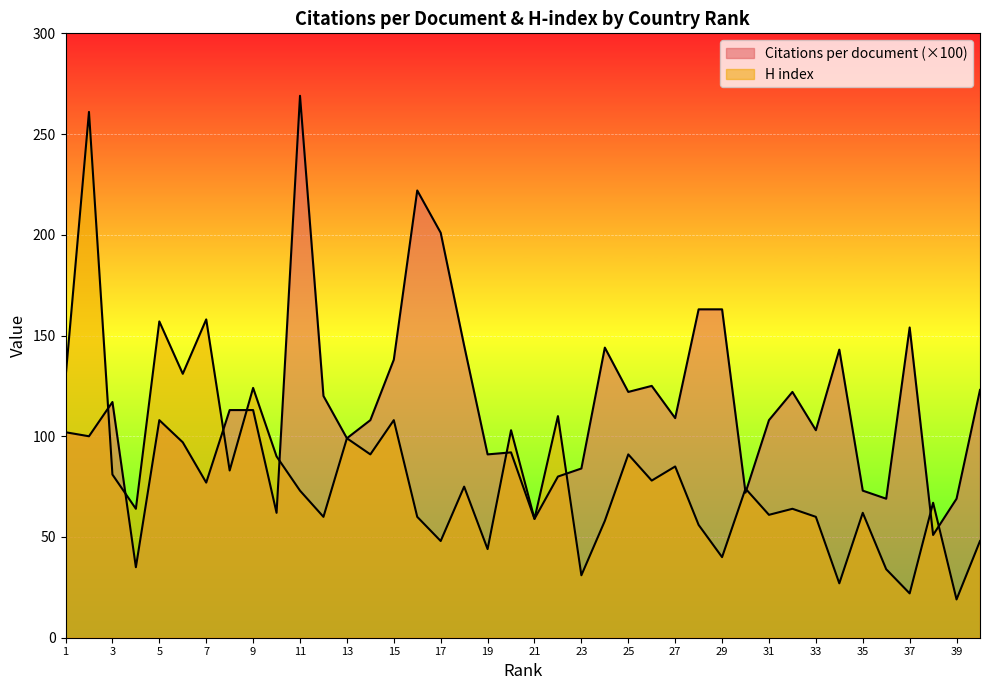

Which label corresponds to the largest value in the chart?

11